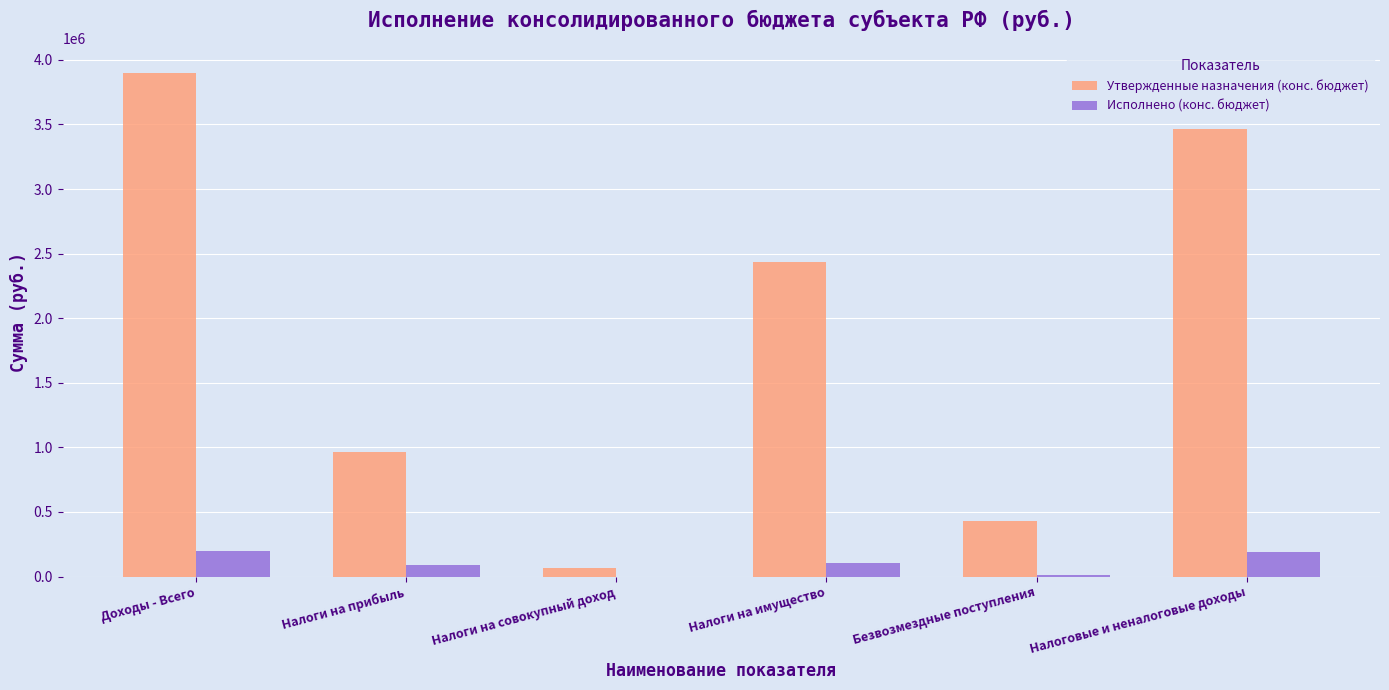

Read the Утвержденные назначения (конс. бюджет) value at Налоговые и неналоговые доходы.

3464100.0